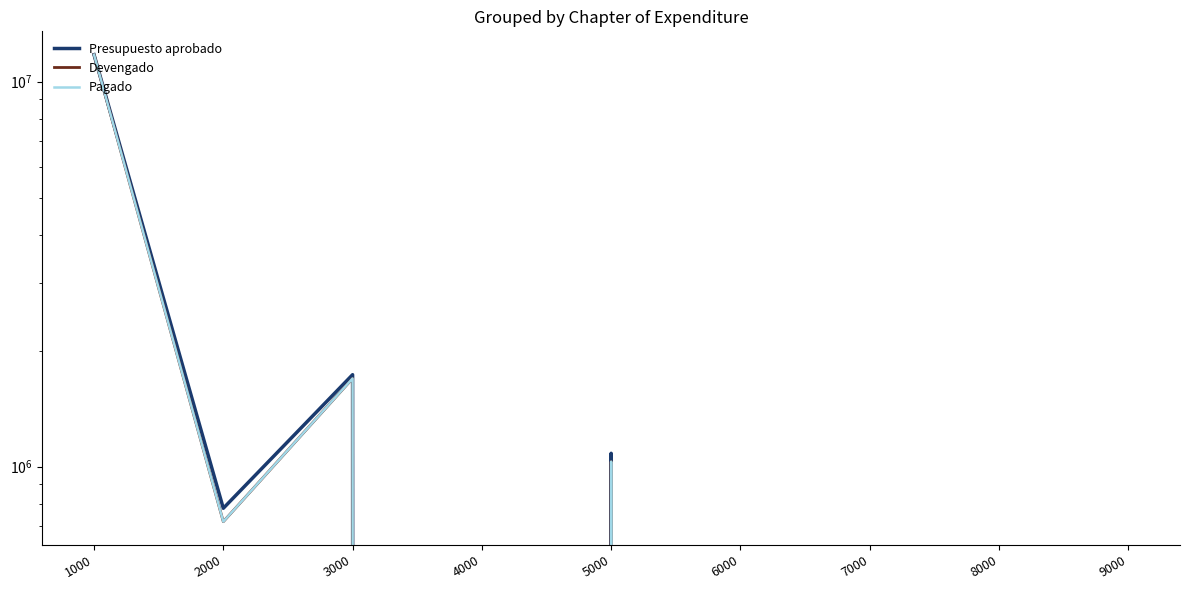

Rank the series at 4000 from highest to lowest value.

Presupuesto aprobado, Devengado, Pagado